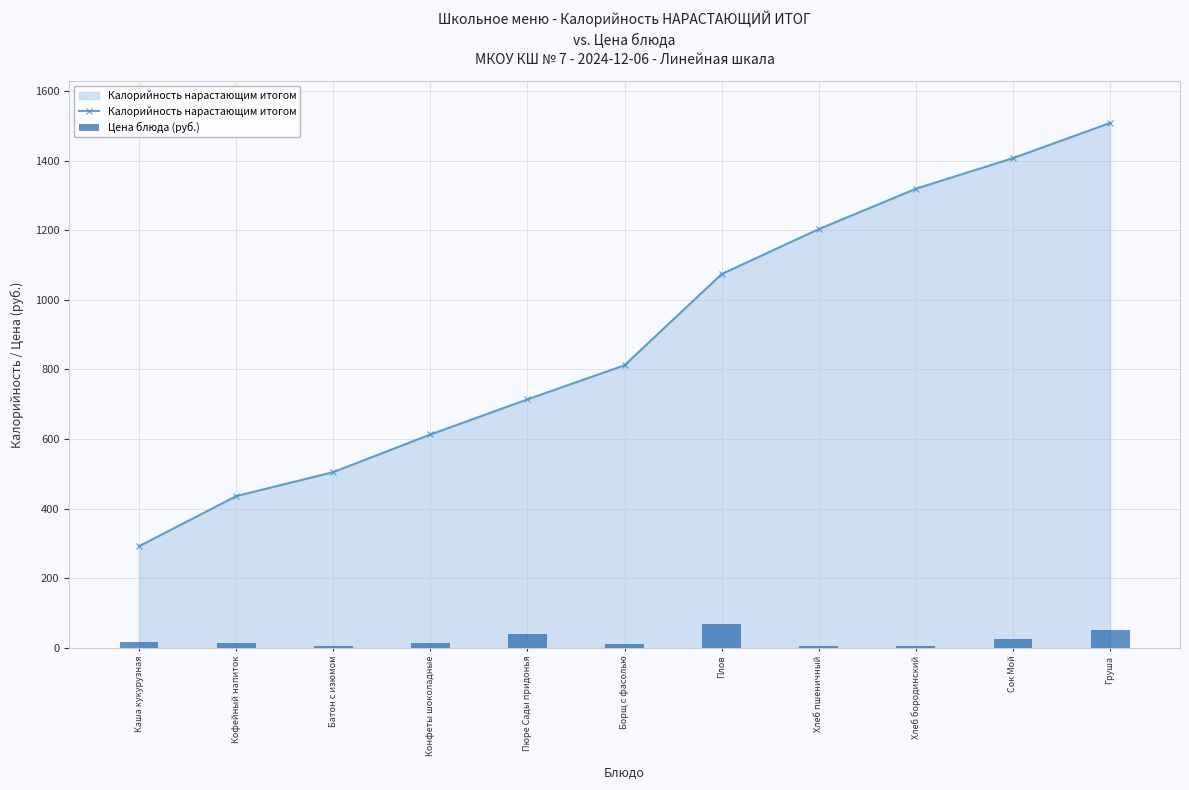

What is the difference between the maximum and minimum values in the Цена блюда (руб.) series?

63.7